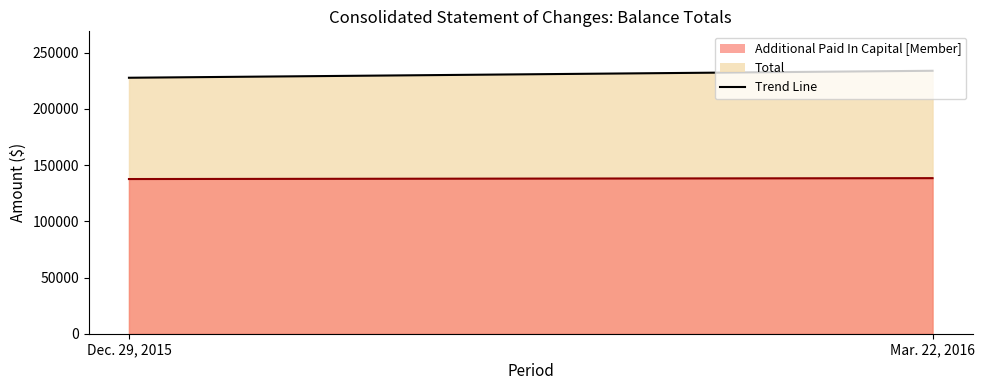

Reading right to left, what are all the values shown in this chart?

Total: 233903	227699
Additional Paid In Capital [Member]: 138394	137601